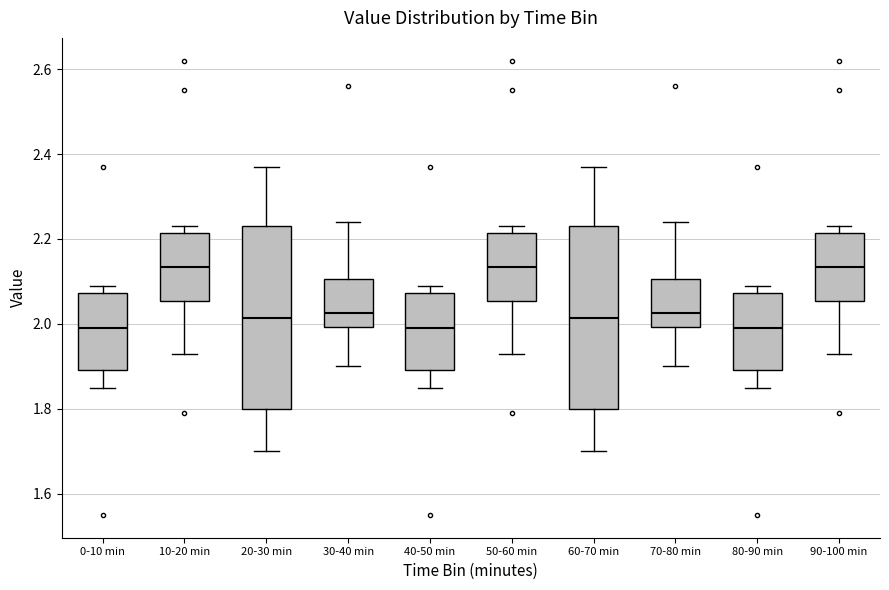

Reading left to right, read every box against the y-axis: the position of its median line, the range the box covers, and the ends of its whiskers. The values are not printed on the chart, so give them approximately, as read against the axis.

0-10 min: median 2.00, box 1.90 to 2.08, whiskers 1.86 to 2.10
10-20 min: median 2.14, box 2.06 to 2.22, whiskers 1.94 to 2.24
20-30 min: median 2.02, box 1.80 to 2.24, whiskers 1.70 to 2.38
30-40 min: median 2.02, box 2.00 to 2.10, whiskers 1.90 to 2.24
40-50 min: median 2.00, box 1.90 to 2.08, whiskers 1.86 to 2.10
50-60 min: median 2.14, box 2.06 to 2.22, whiskers 1.94 to 2.24
60-70 min: median 2.02, box 1.80 to 2.24, whiskers 1.70 to 2.38
70-80 min: median 2.02, box 2.00 to 2.10, whiskers 1.90 to 2.24
80-90 min: median 2.00, box 1.90 to 2.08, whiskers 1.86 to 2.10
90-100 min: median 2.14, box 2.06 to 2.22, whiskers 1.94 to 2.24